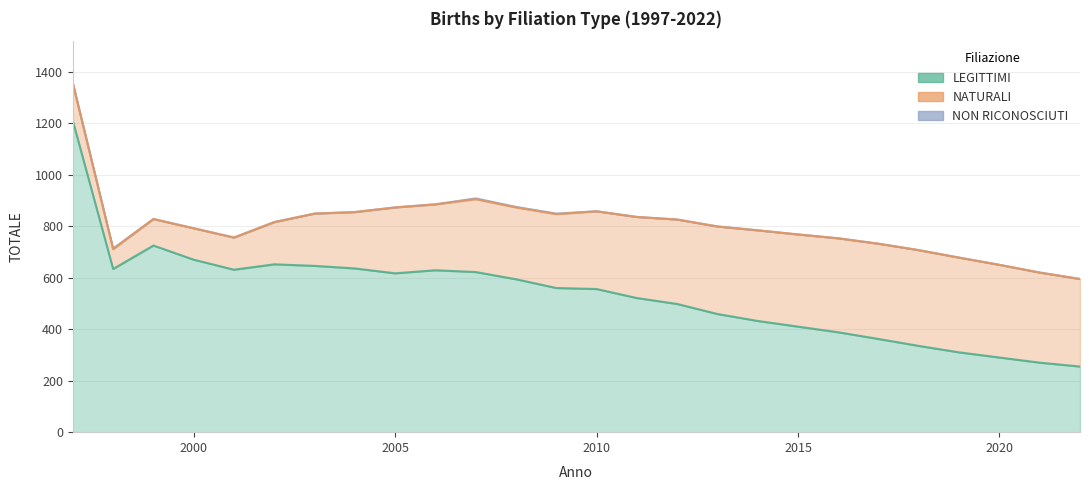

How many times do NATURALI and LEGITTIMI cross each other?

1